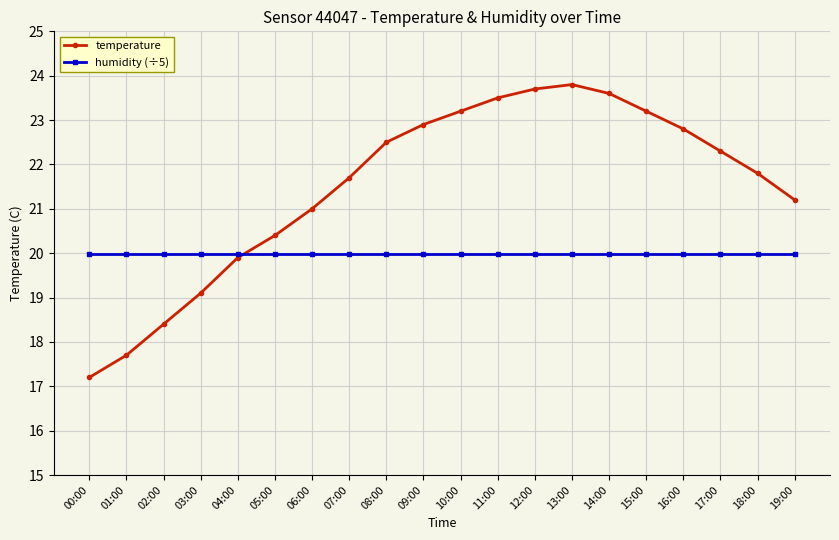

How many categories are shown in the chart?

20